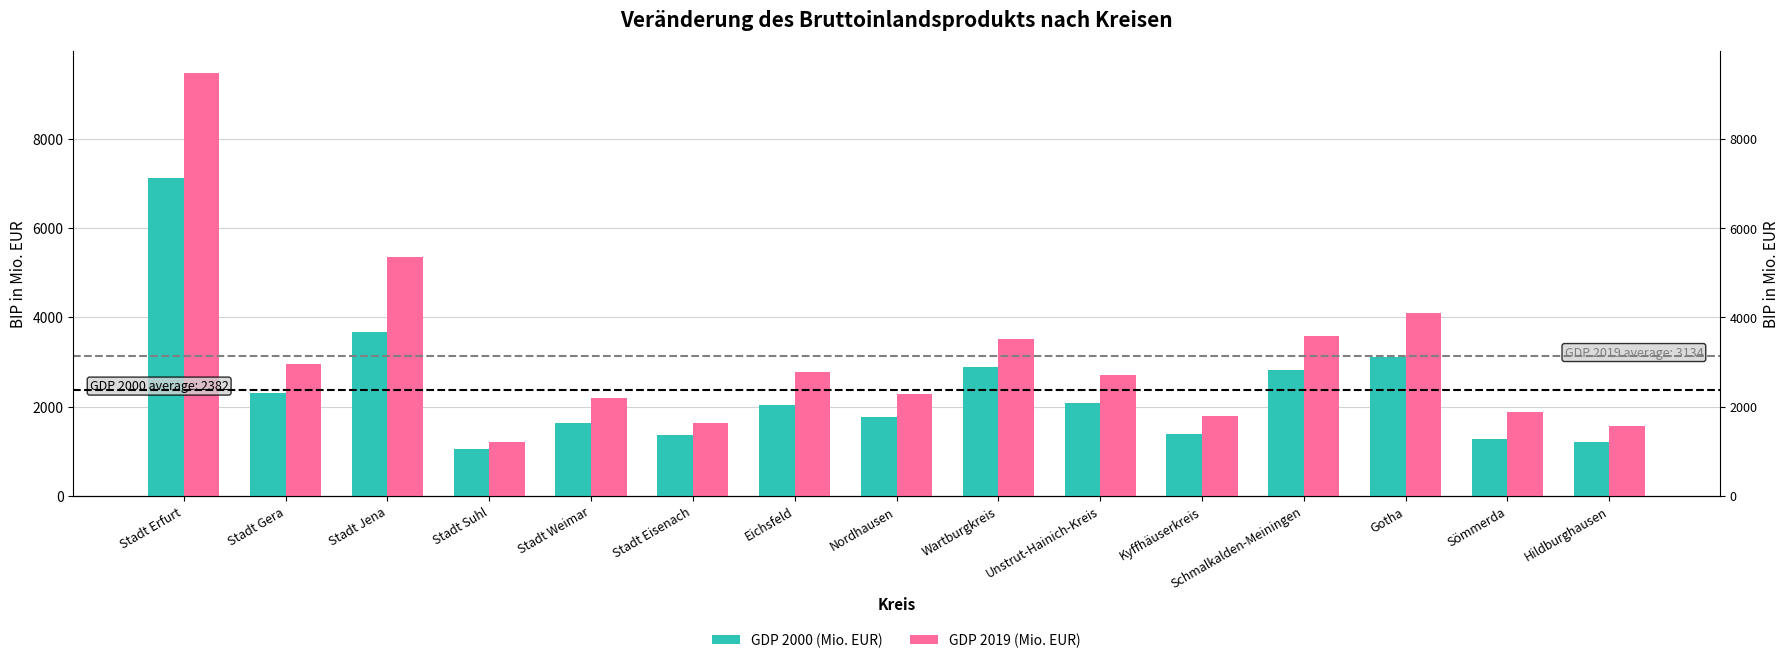

Rank the categories by GDP 2019 (Mio. EUR) value from highest to lowest.

Stadt Erfurt, Stadt Jena, Gotha, Schmalkalden-Meiningen, Wartburgkreis, Stadt Gera, Eichsfeld, Unstrut-Hainich-Kreis, Nordhausen, Stadt Weimar, Sömmerda, Kyffhäuserkreis, Stadt Eisenach, Hildburghausen, Stadt Suhl